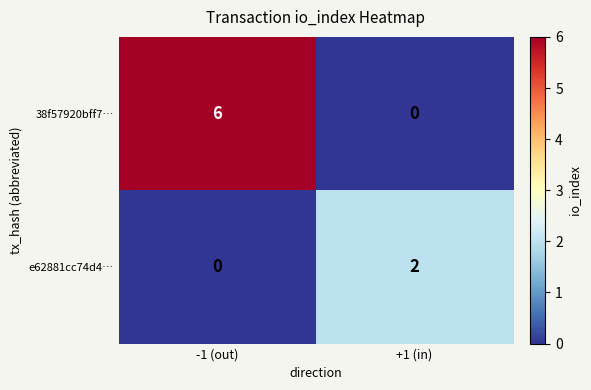

What is the spread (max minus min) of values at -1 (out)?

6